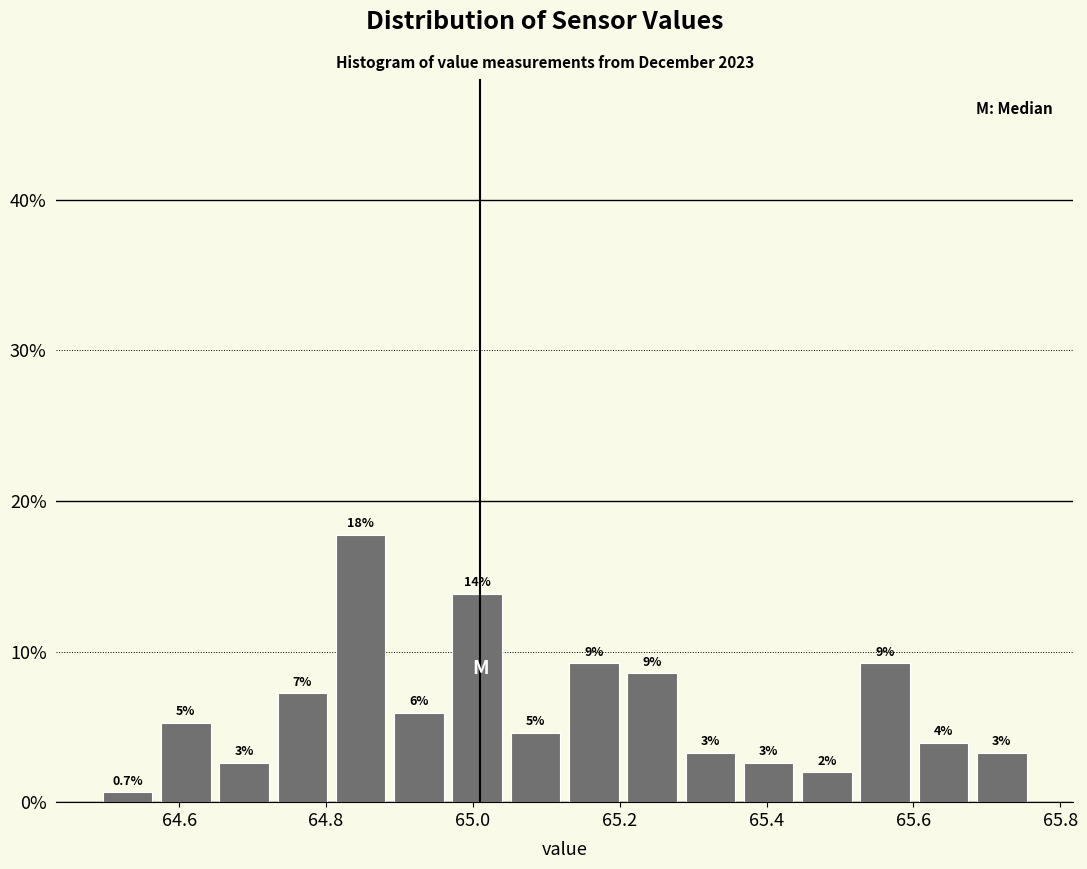

Around what value on the x-axis is the tallest bar? Give the approximate position of its centre, as read against the axis.

64.84